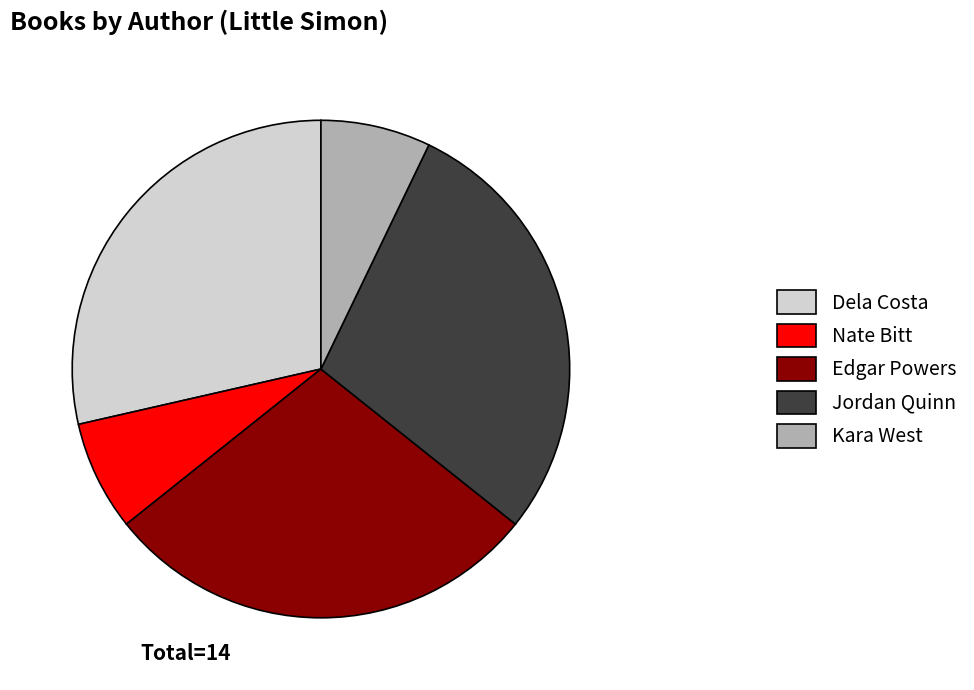

Approximately how many times larger is the value at Edgar Powers compared to Kara West?

4.0